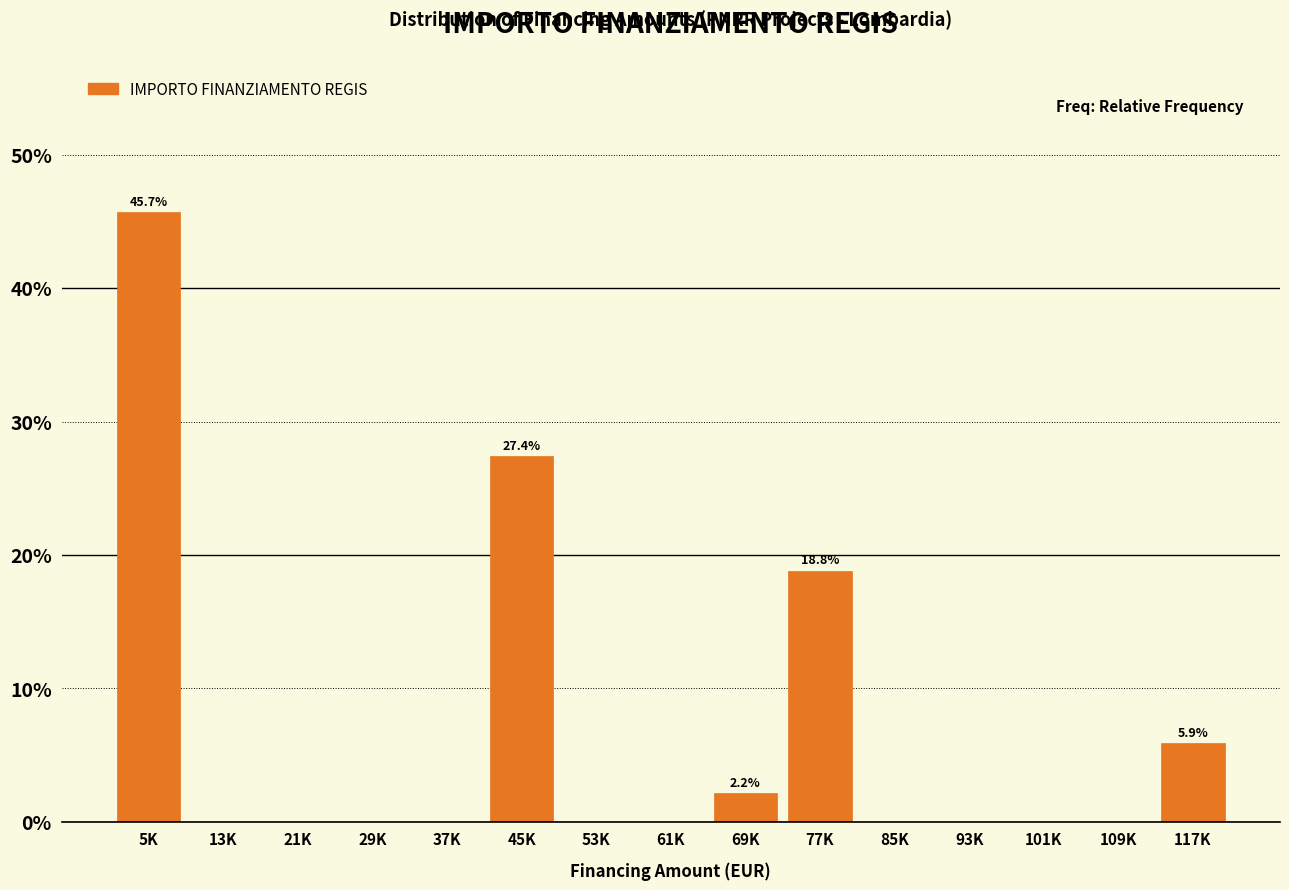

Reading left to right, list all the values displayed in this chart.

5K=45.7	13K=0.0	21K=0.0	29K=0.0	37K=0.0	45K=27.4	53K=0.0	61K=0.0	69K=2.2	77K=18.8	85K=0.0	93K=0.0	101K=0.0	109K=0.0	117K=5.9